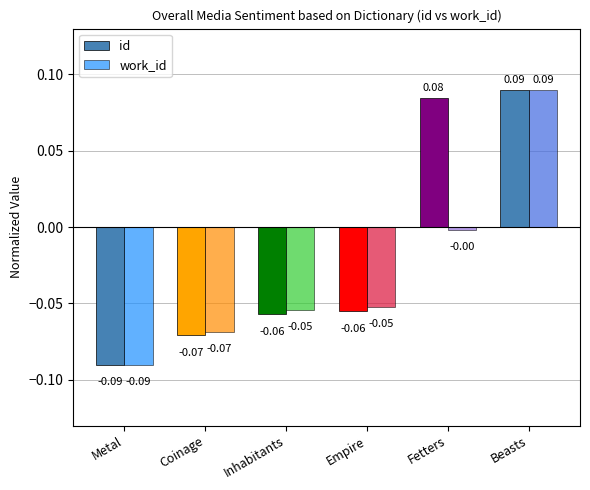

Which series changed the most between Fetters and Beasts?

work_id